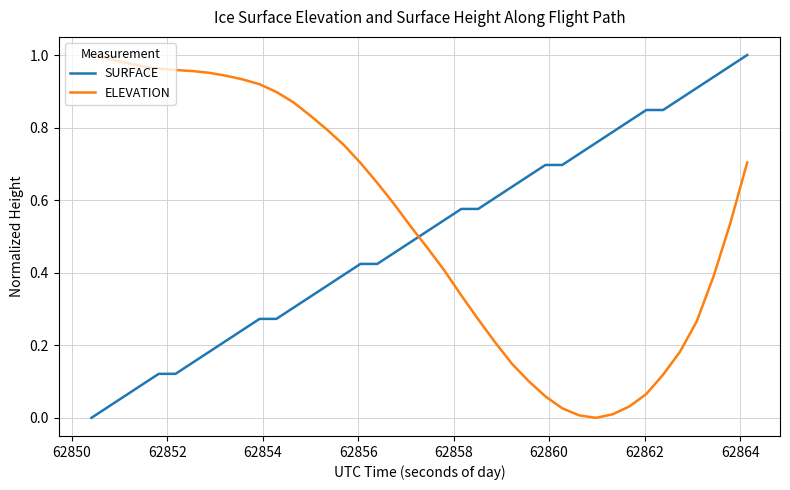

True or false: ELEVATION and SURFACE intersect in this chart.

True